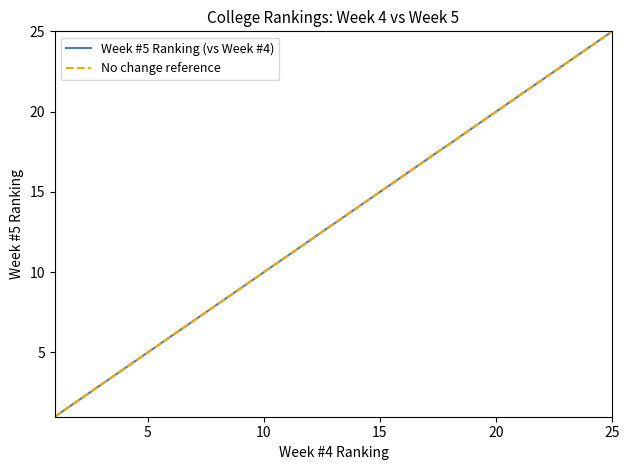

What is the minimum value shown in the chart?

1